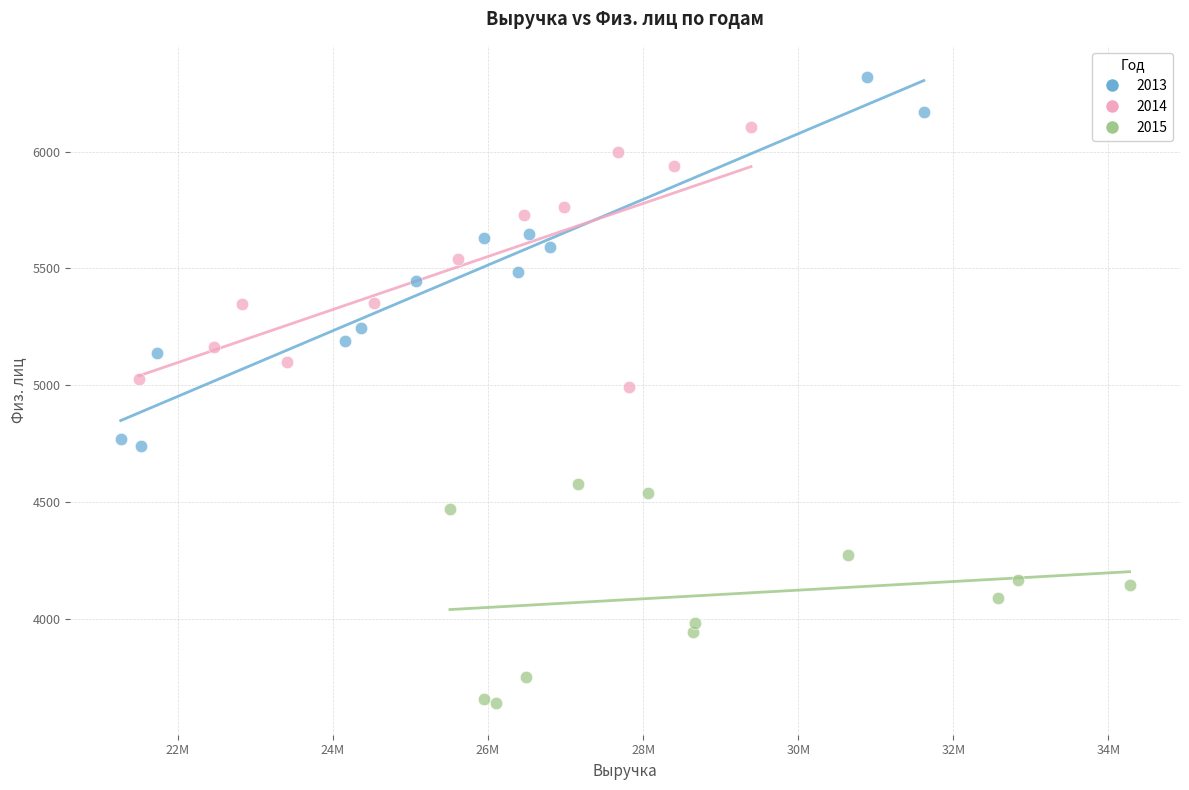

Which series has the widest spread of Y values?

2013